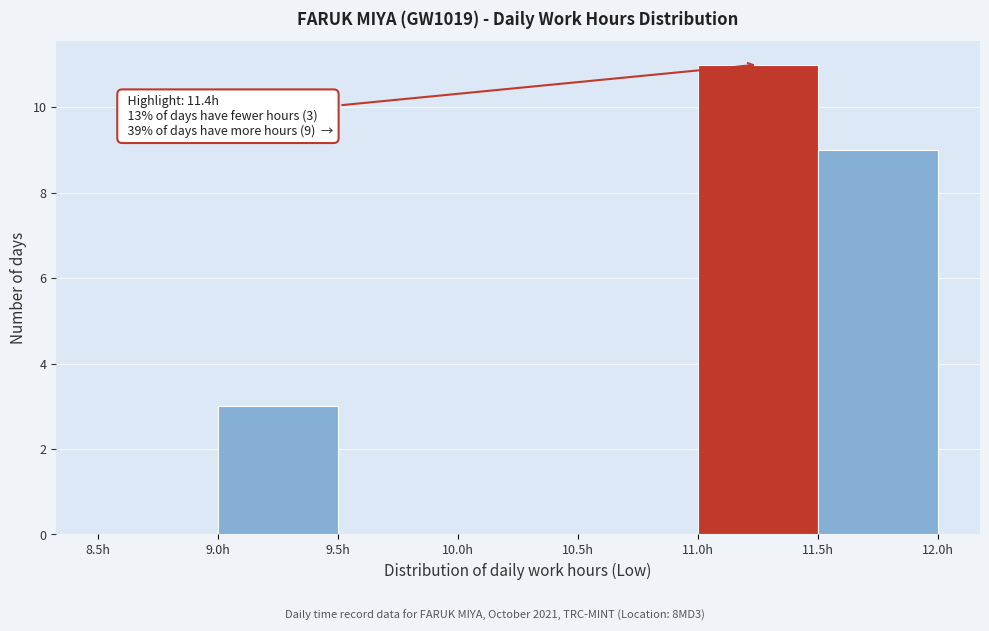

Which range on the x-axis has the tallest bar?

11.0 to 11.5